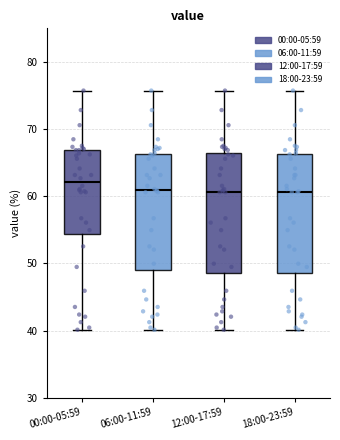

Reading left to right, transcribe this box plot: for each box, give where its median line is, the range the box spans, and where its two whiskers end, as read against the y-axis. The values are not printed on the chart, so give them approximately, as read against the axis.

00:00-05:59: median 62, box 54 to 67, whiskers 40 to 76
06:00-11:59: median 61, box 49 to 66, whiskers 40 to 76
12:00-17:59: median 61, box 49 to 66, whiskers 40 to 76
18:00-23:59: median 61, box 49 to 66, whiskers 40 to 76